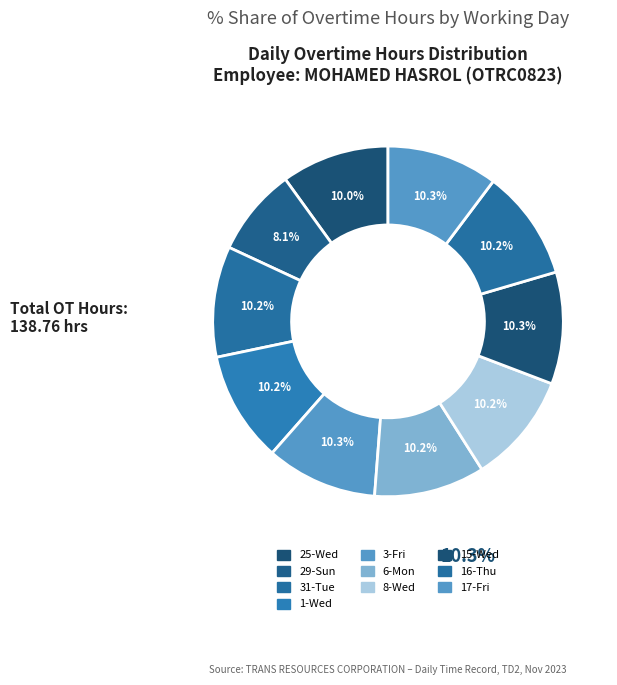

True or false: 15-Wed accounts for 1% of the total.

False